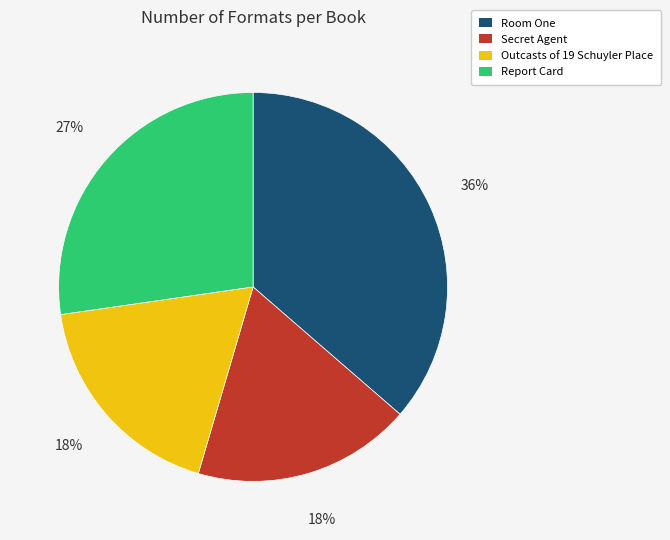

To the nearest percent, what is the difference between the largest and smallest slice percentages?

18%